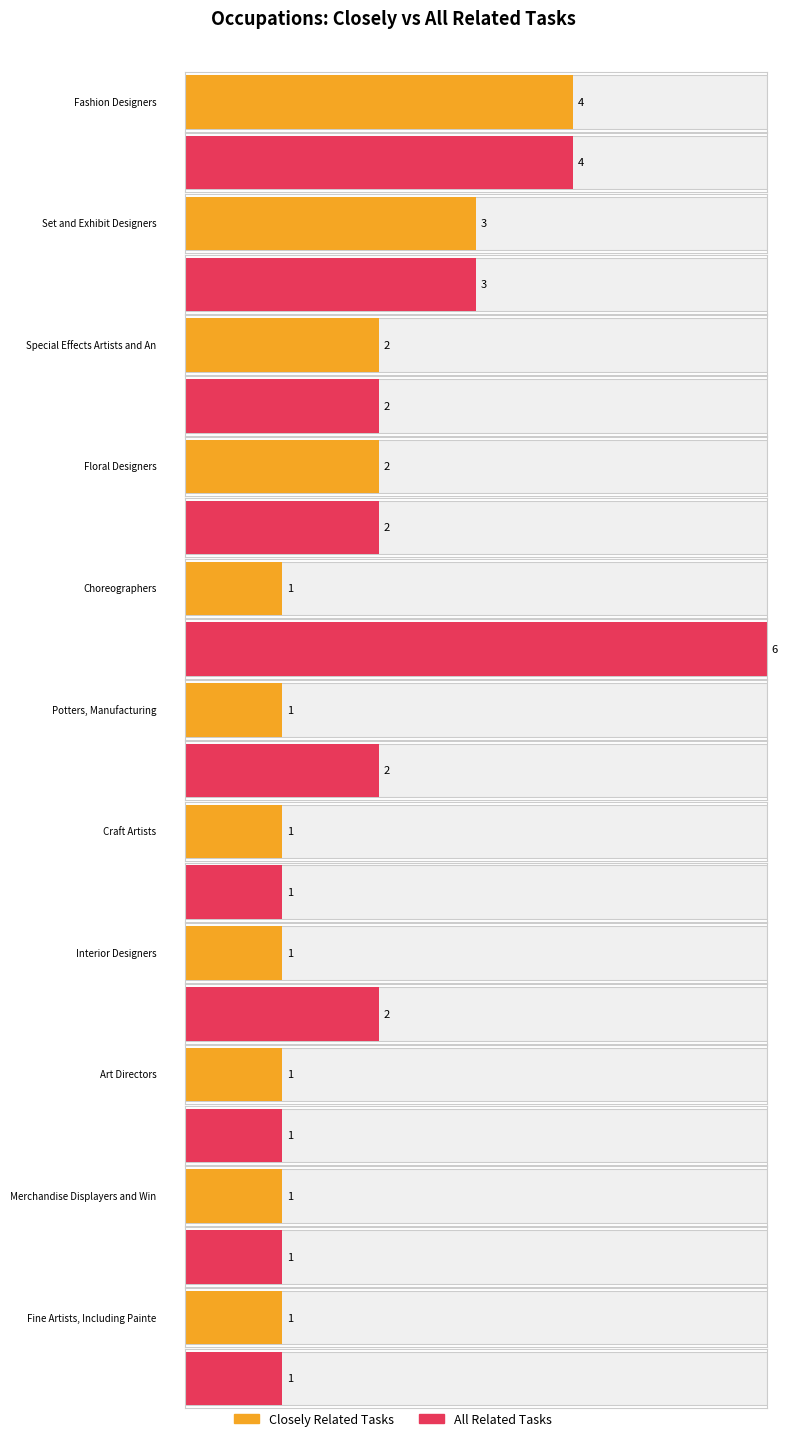

Which category has the lowest value across all series?

Choreographers